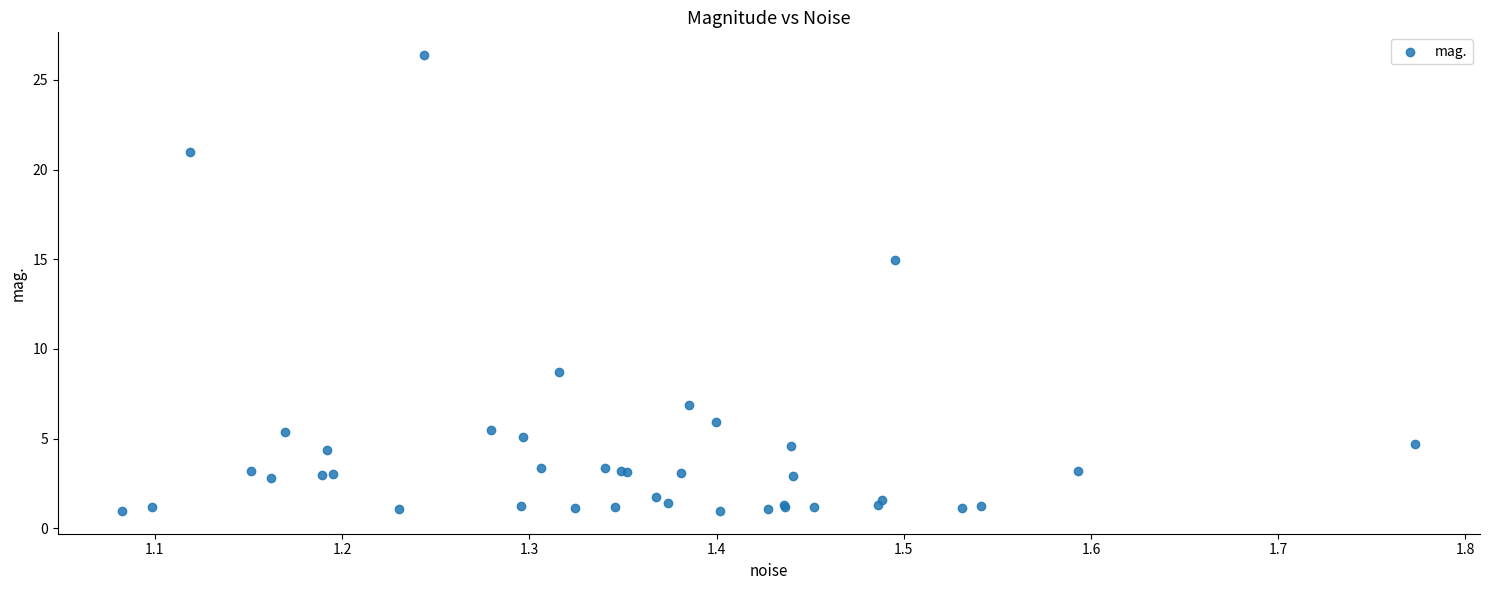

What Y value in the scatter plot is closest to 13?

15.0